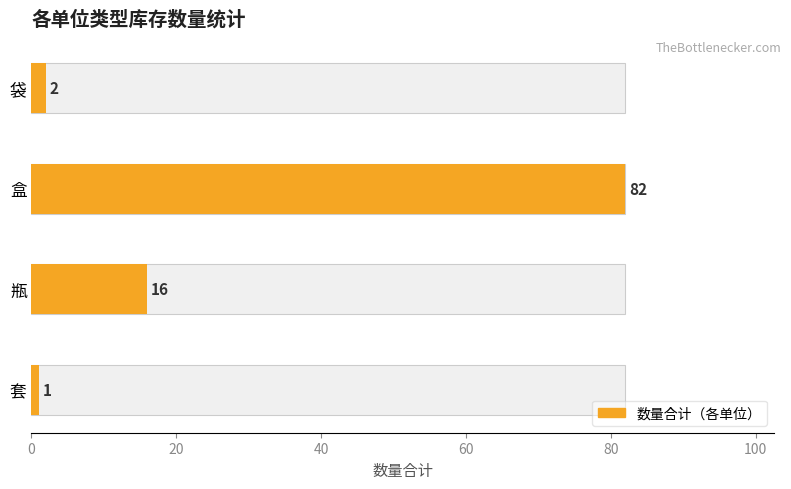

Read the value at 盒, to the nearest 10.

80